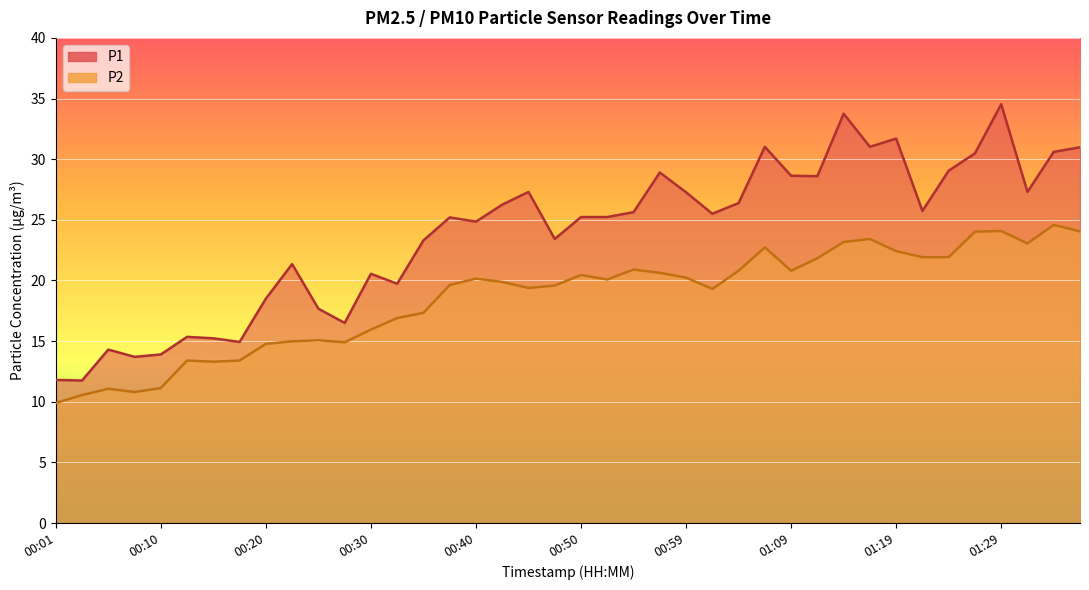

Where does the P2 series first go above 20?

00:40